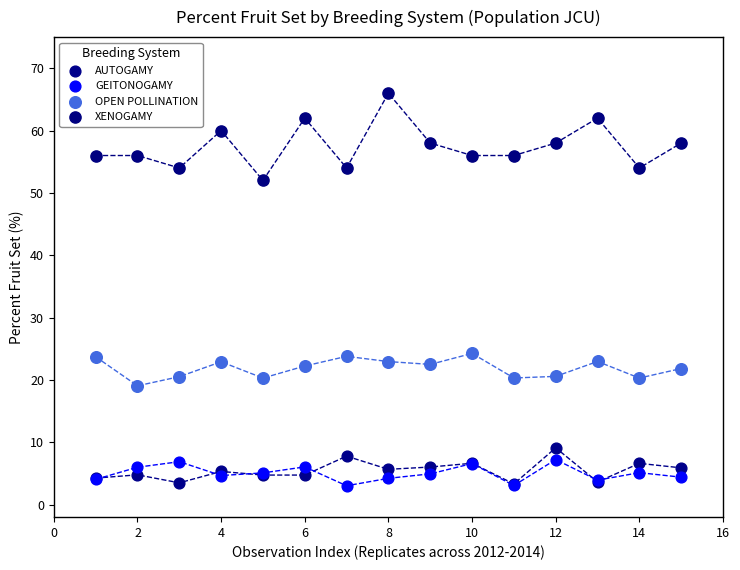

What are all the series names shown in the legend?

AUTOGAMY, GEITONOGAMY, OPEN POLLINATION, XENOGAMY